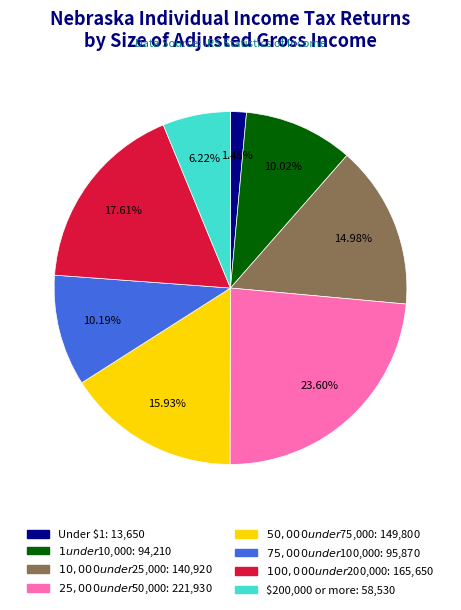

How many segments does this pie chart have?

8